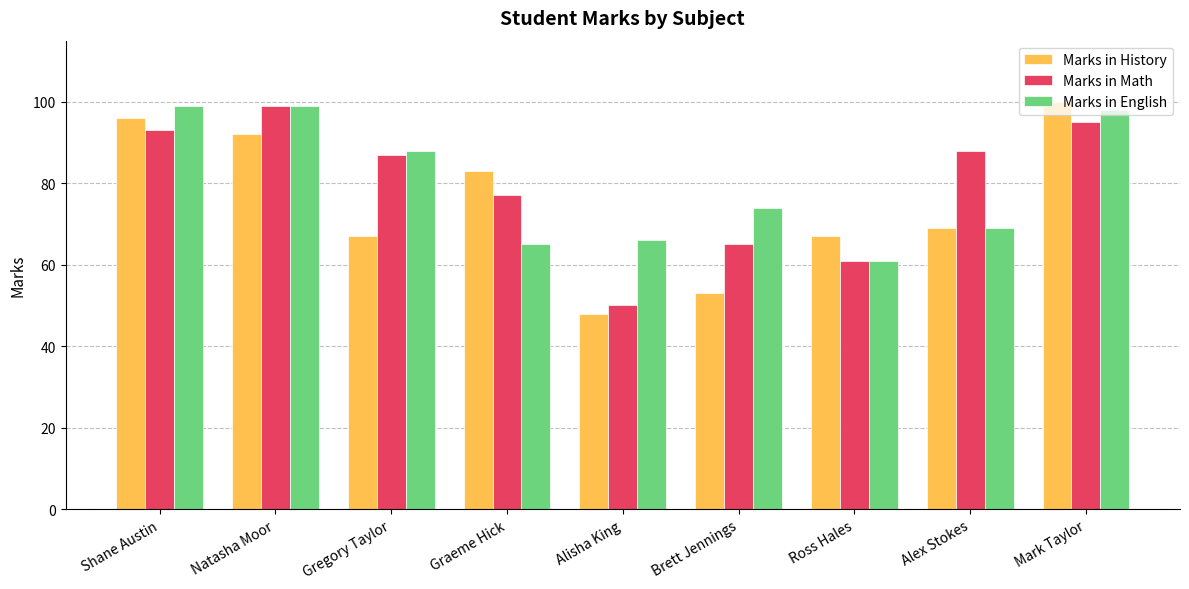

How many series are shown in this chart?

3